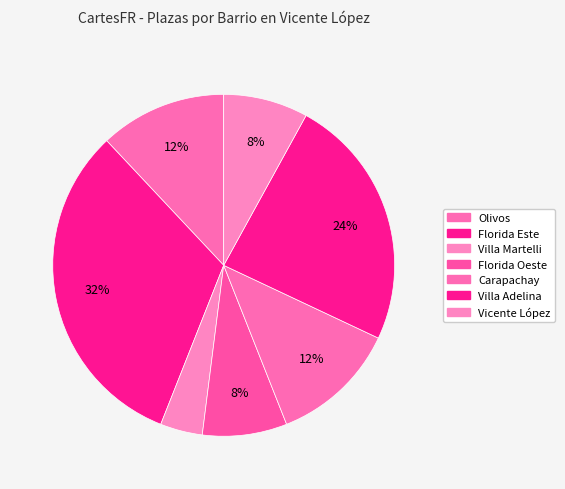

Count the number of slices in the pie.

7